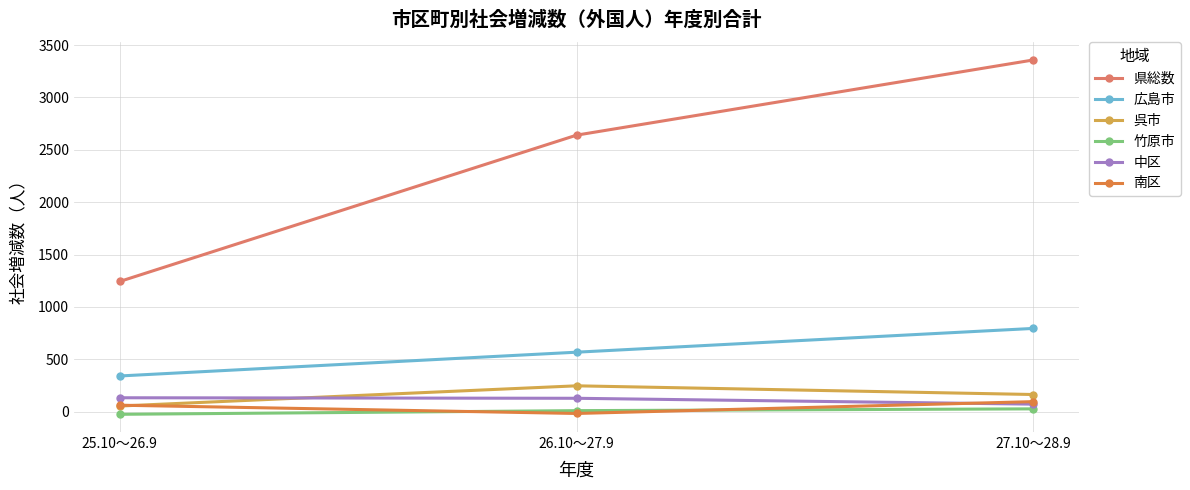

Which category has the highest value across all series?

27.10～28.9